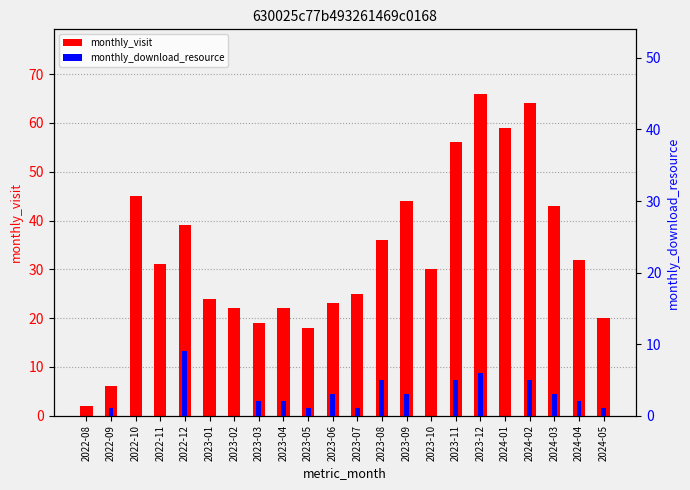

What is the sum of all monthly_download_resource values?

49